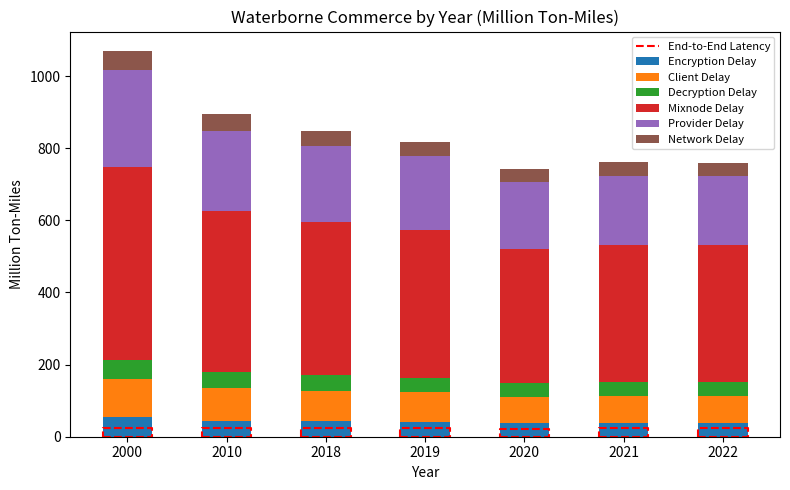

What is the maximum value for Encryption Delay?

53.5